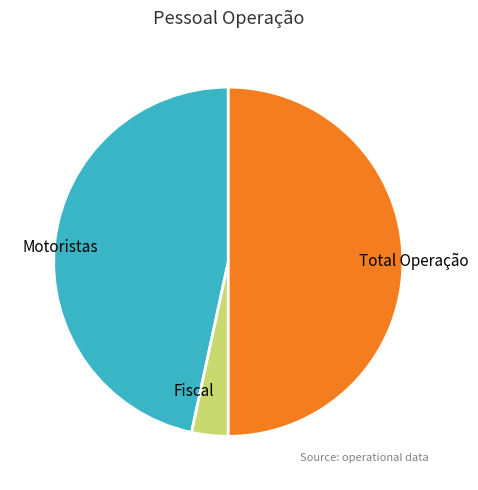

Is it true that Motoristas is 47% of the pie?

True